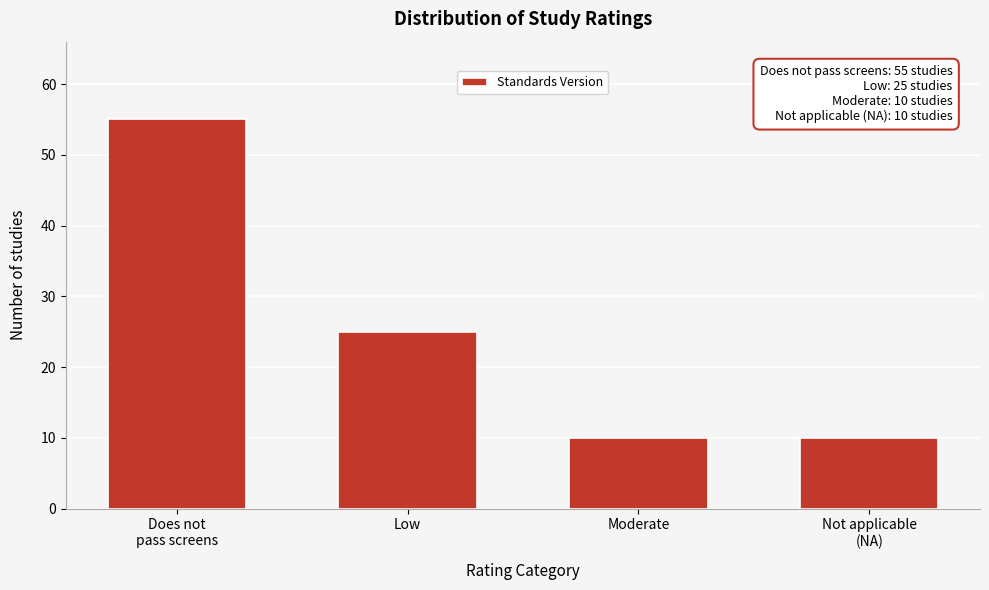

Reading right to left, transcribe all the data shown in this chart.

10	10	25	55